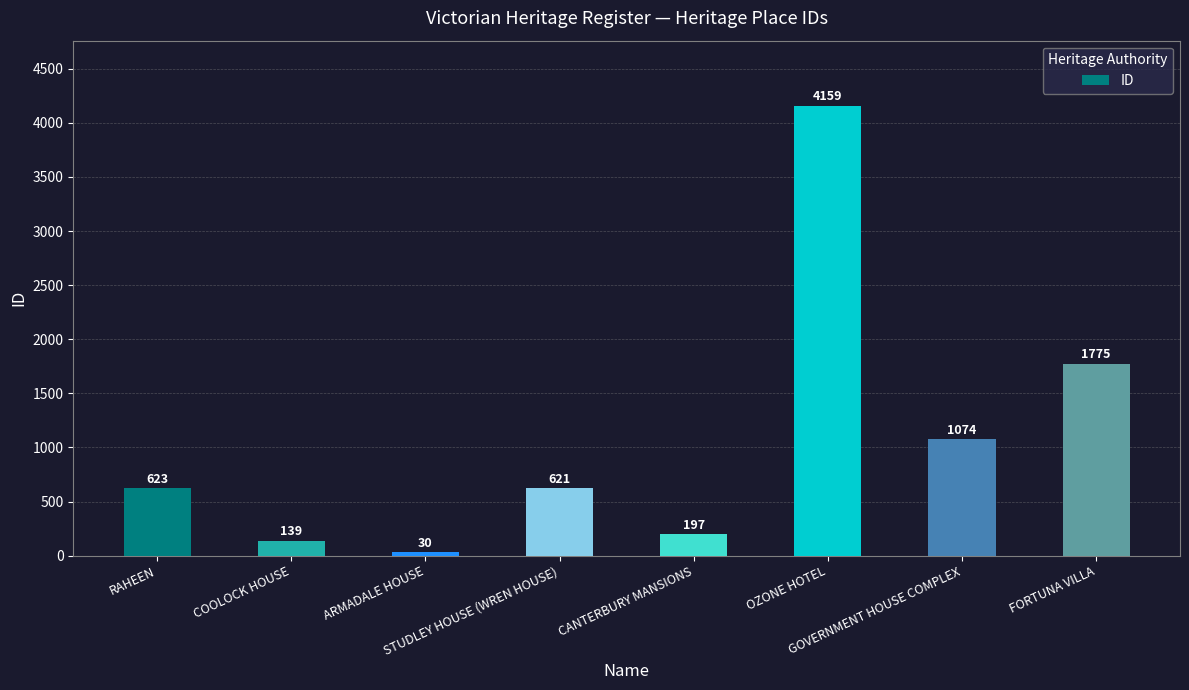

Which has a higher value, CANTERBURY MANSIONS or OZONE HOTEL?

OZONE HOTEL